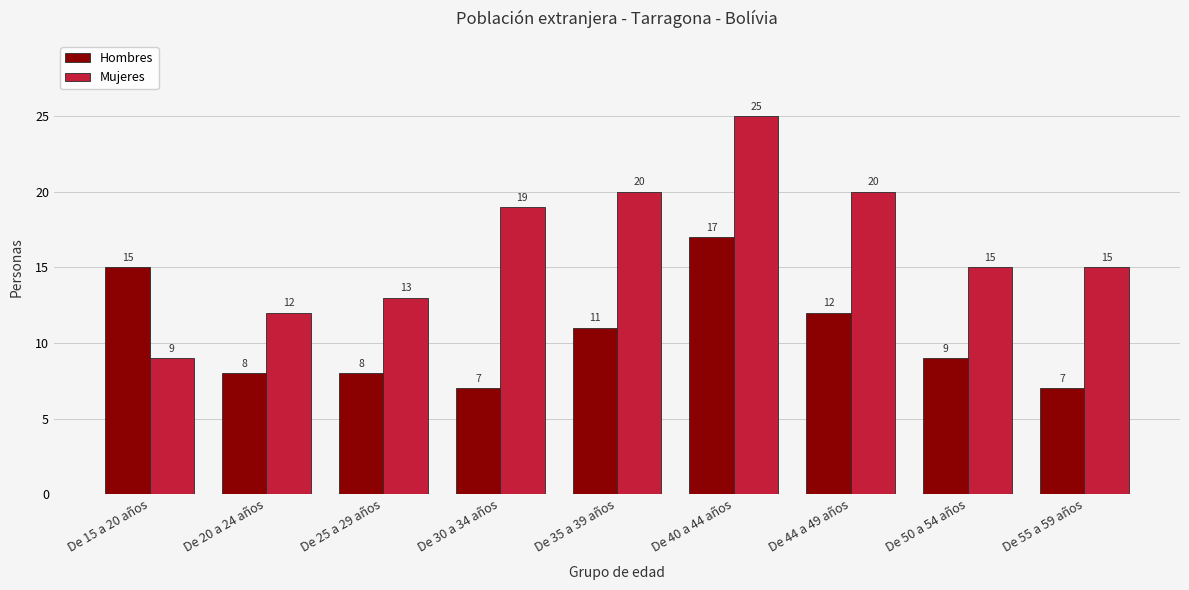

Which category has the highest value in the Hombres series?

De 40 a 44 años